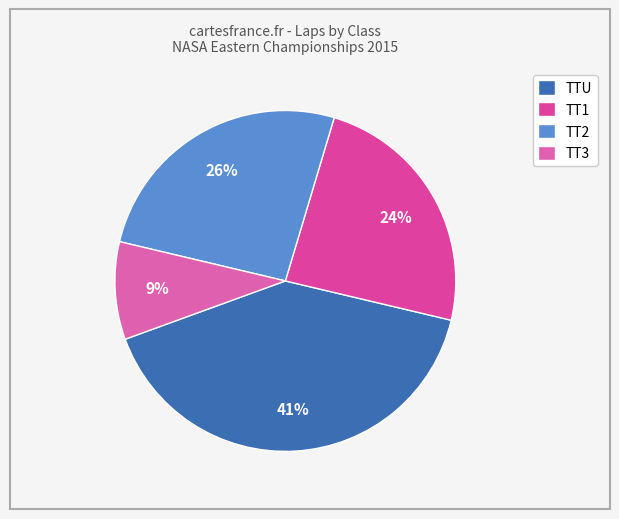

What is the largest slice in the pie chart?

TTU